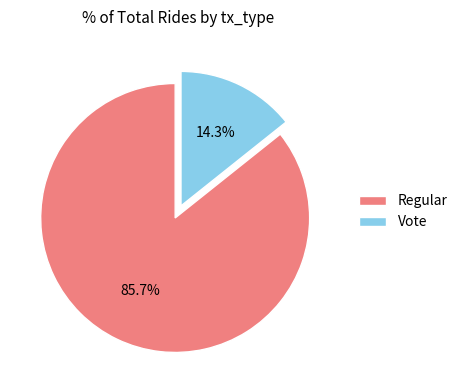

Rank the categories by value from lowest to highest.

Vote, Regular